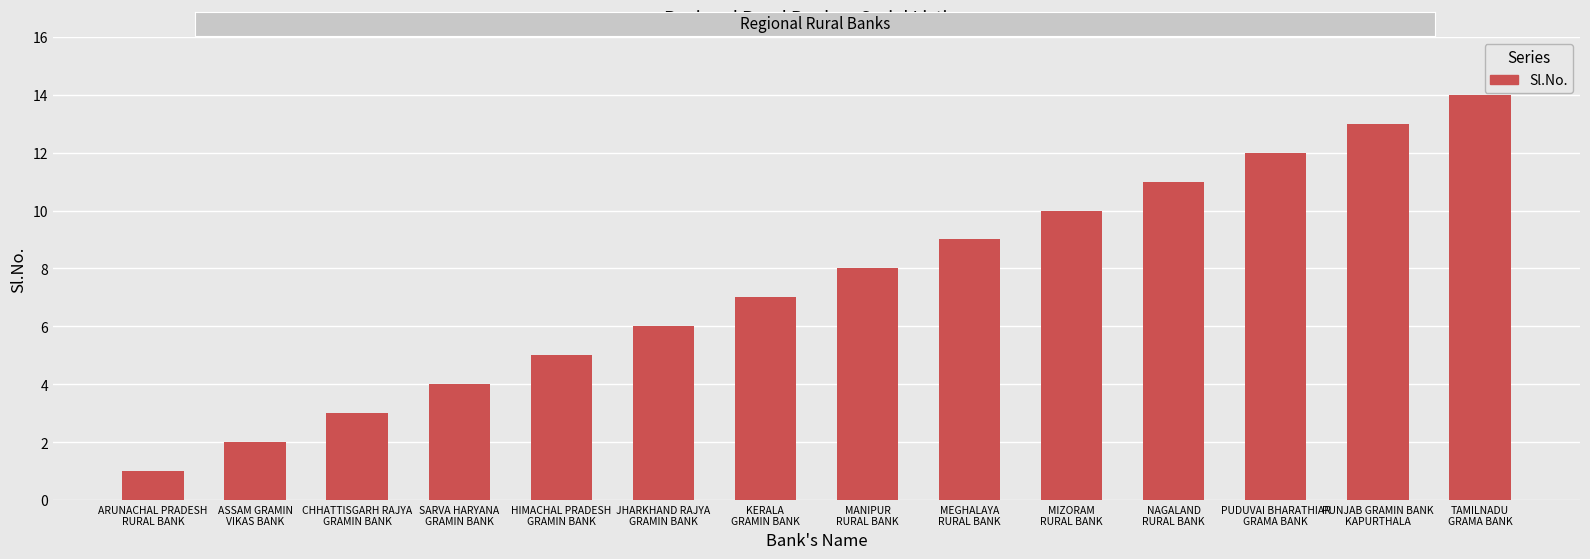

The chart shows a value of 13 at PUNJAB GRAMIN BANK
KAPURTHALA. True or false?

True